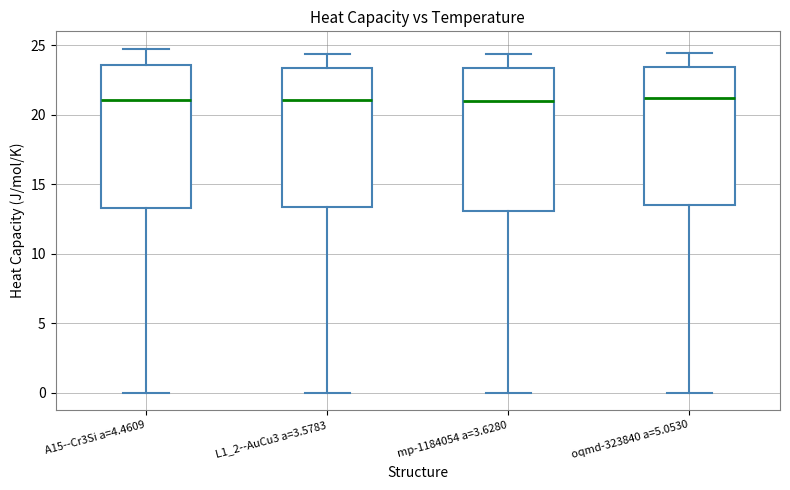

Reading left to right, read every box against the y-axis: the position of its median line, the range the box covers, and the ends of its whiskers. The values are not printed on the chart, so give them approximately, as read against the axis.

A15--Cr3Si a=4.4609: median 21.0, box 13.5 to 23.5, whiskers 0.0 to 25.0
L1_2--AuCu3 a=3.5783: median 21.0, box 13.5 to 23.5, whiskers 0.0 to 24.5
mp-1184054 a=3.6280: median 21.0, box 13.0 to 23.5, whiskers 0.0 to 24.5
oqmd-323840 a=5.0530: median 21.0, box 13.5 to 23.5, whiskers 0.0 to 24.5